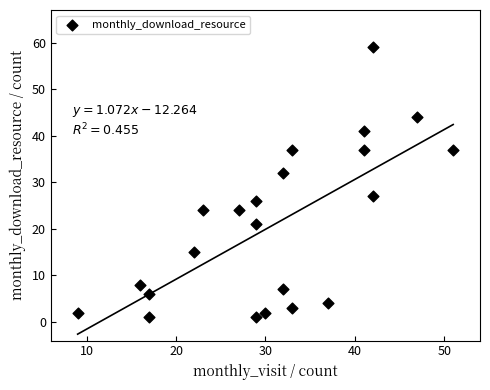

What Y value in the scatter plot is closest to 30?

32